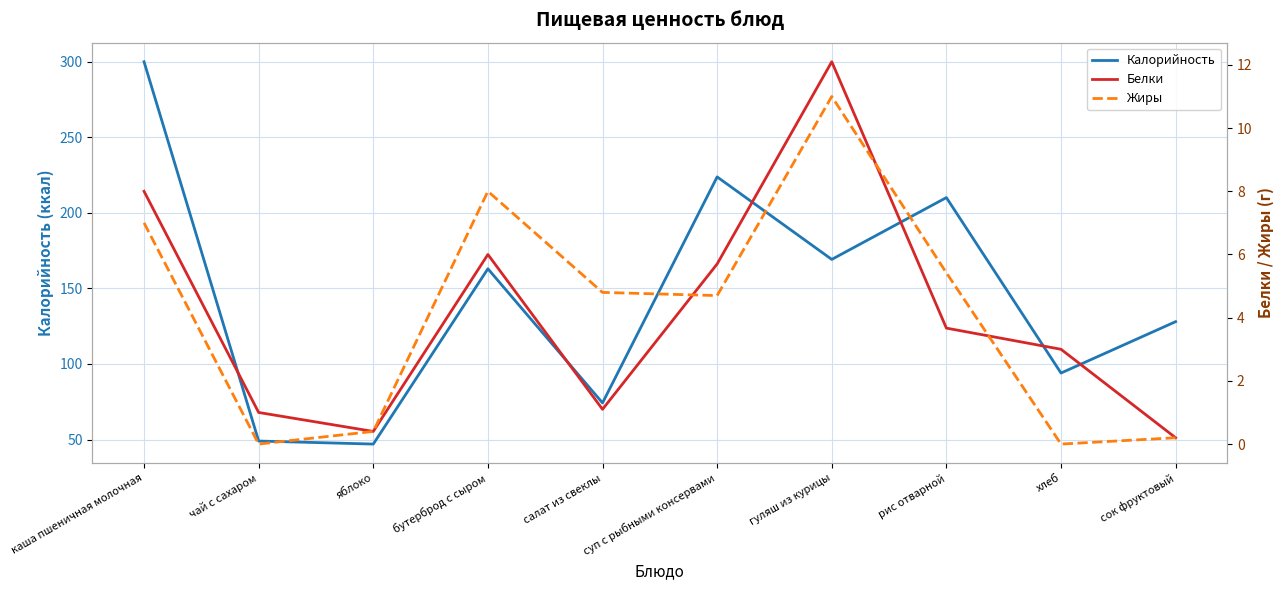

After their last crossing, which series has the higher values: Жиры or Белки?

Белки